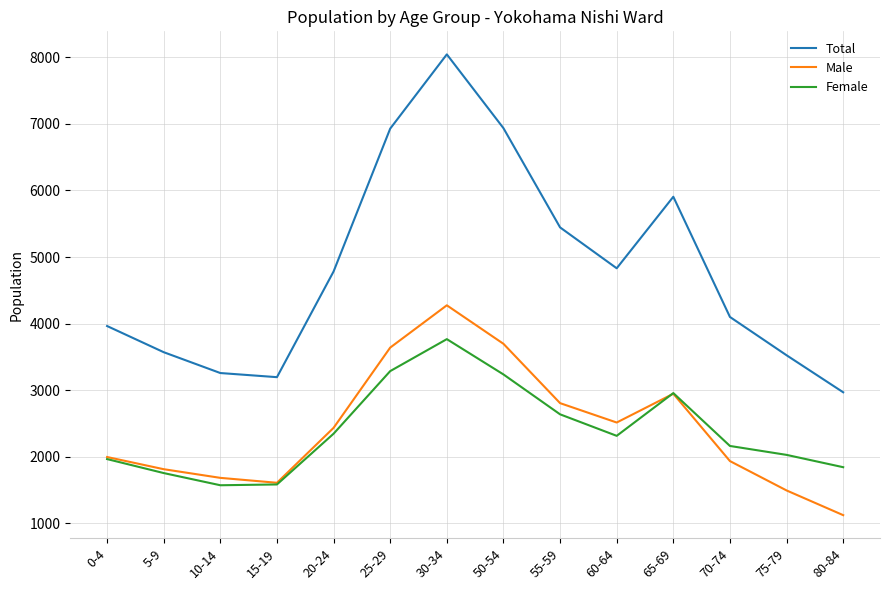

What is the total value across all series at 65-69?

11812